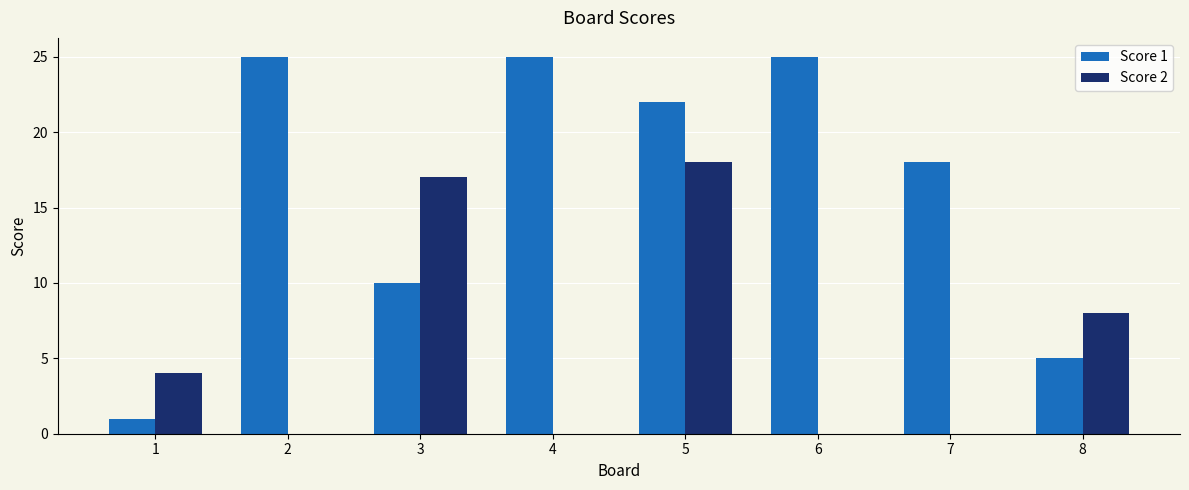

Are the bars horizontal?

No